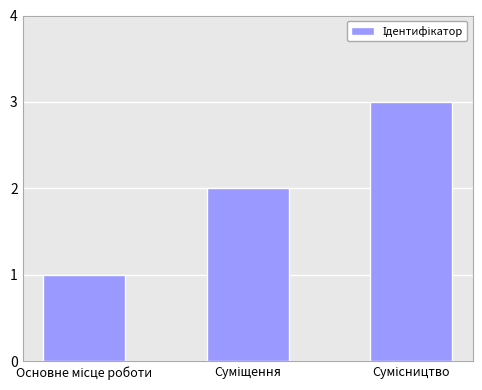

Reading left to right, extract all data points from this chart.

1	2	3